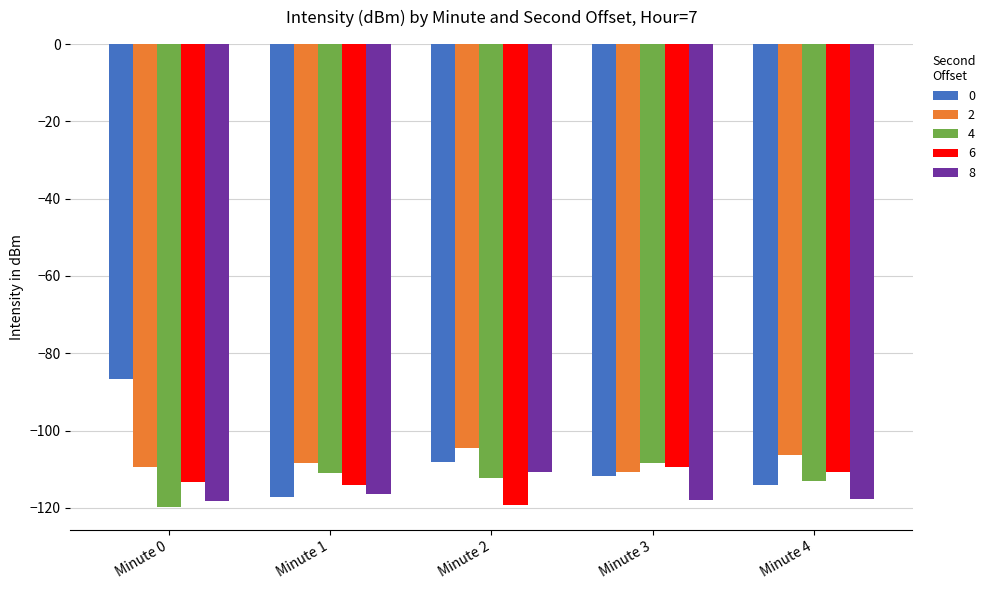

At which label is 0 closest to -101?

Minute 2